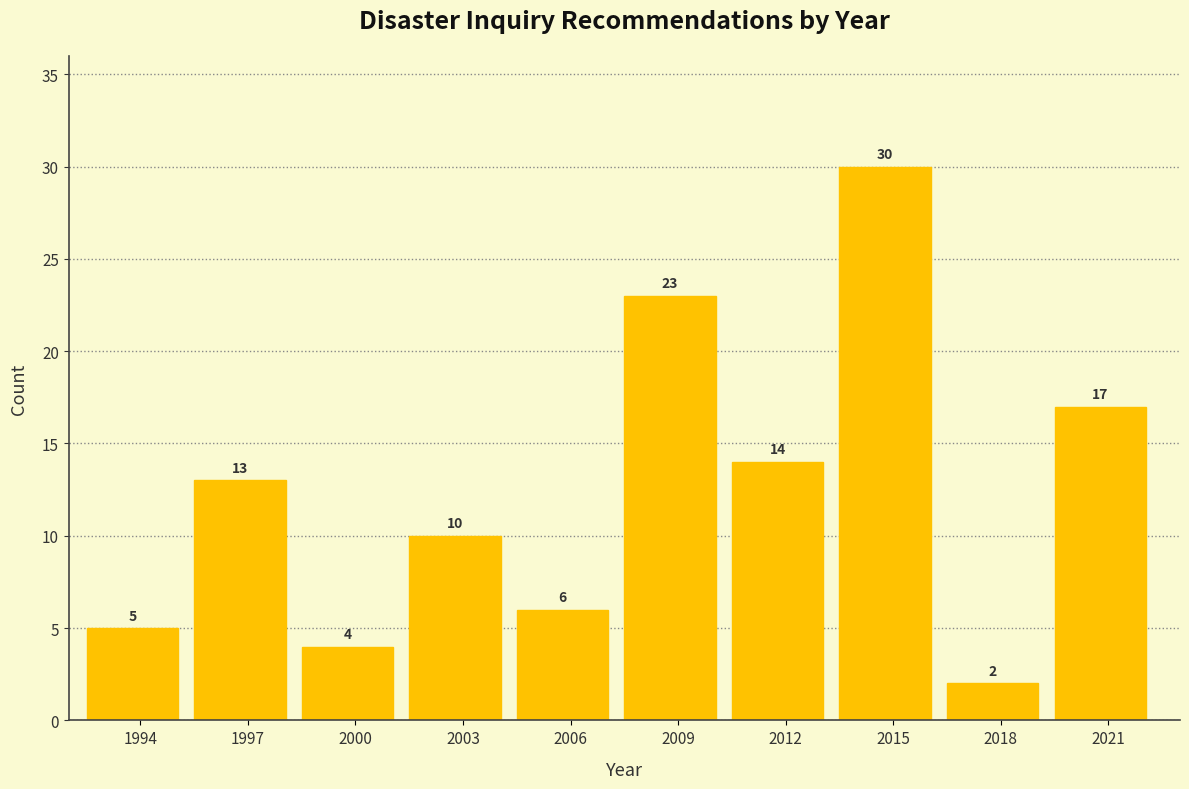

Reading left to right, what are all the values shown in this chart?

5	13	4	10	6	23	14	30	2	17